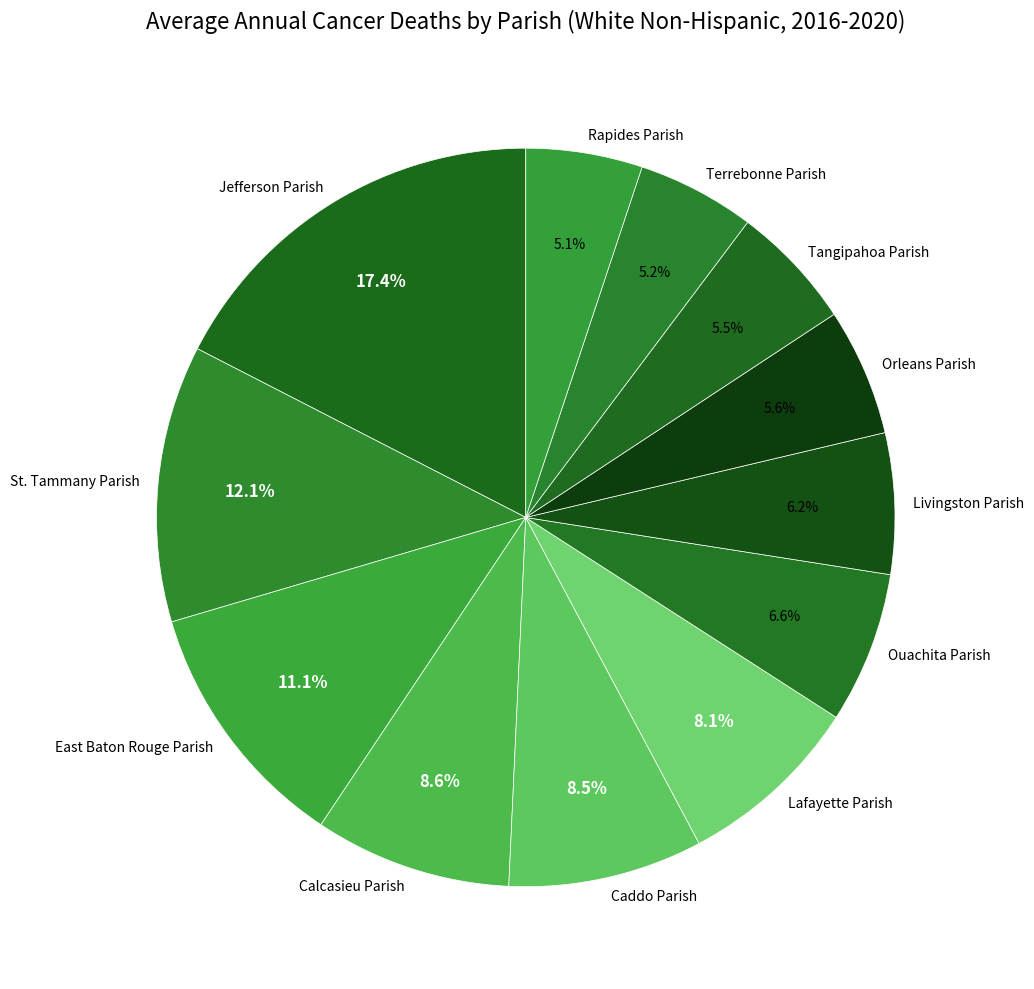

To the nearest percent, what is the combined percentage of Jefferson Parish and East Baton Rouge Parish?

29%